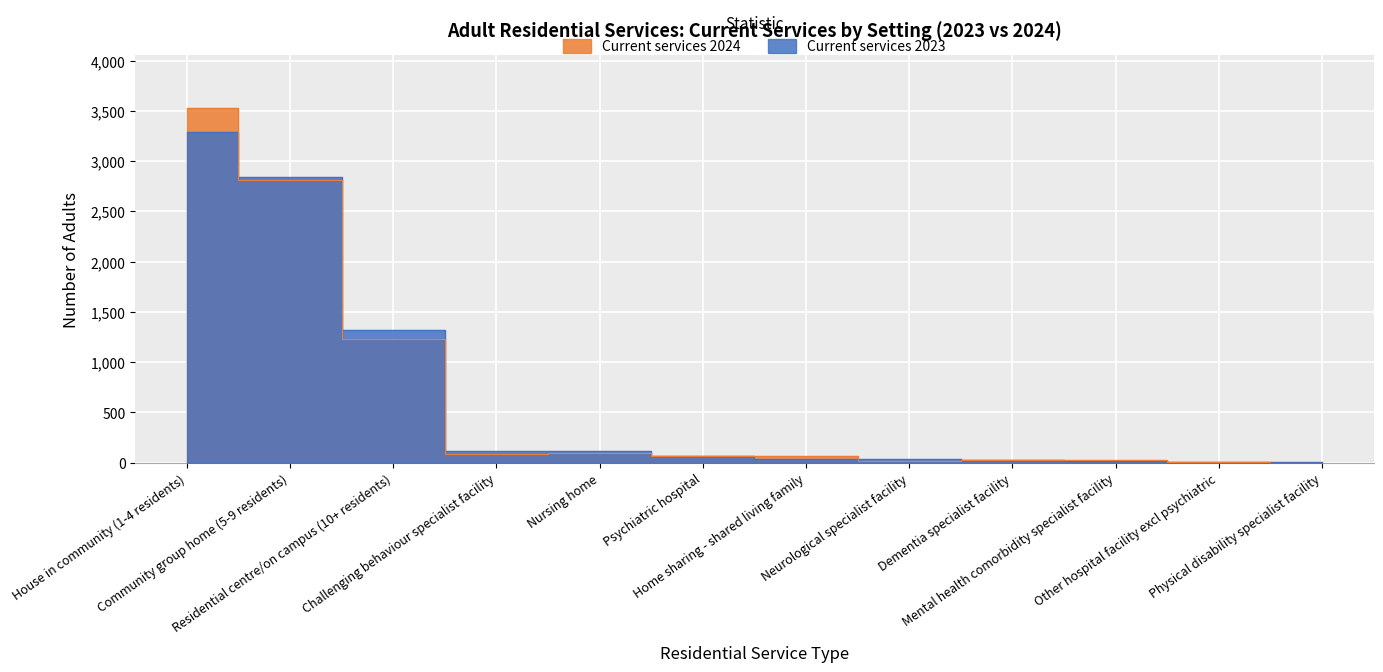

What is the total value across all series at Physical disability specialist facility?

6